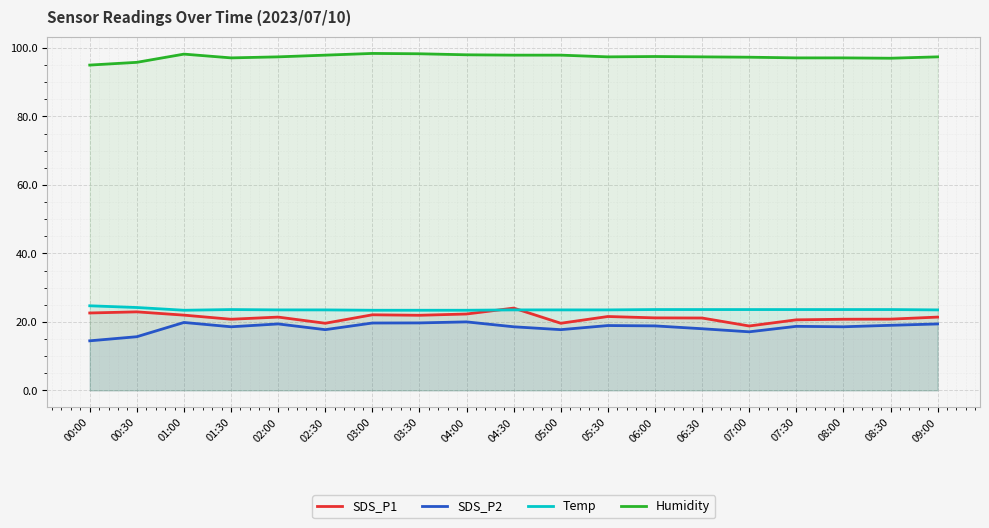

What is the label of the 4th point from the left?

01:30